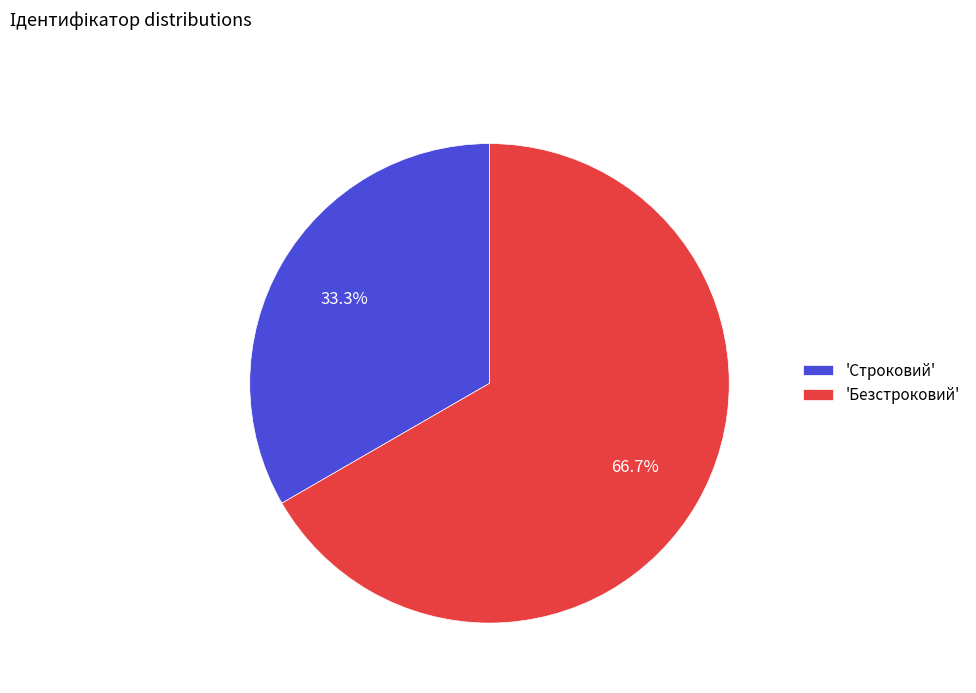

Rank the categories by value from lowest to highest.

'Строковий', 'Безстроковий'